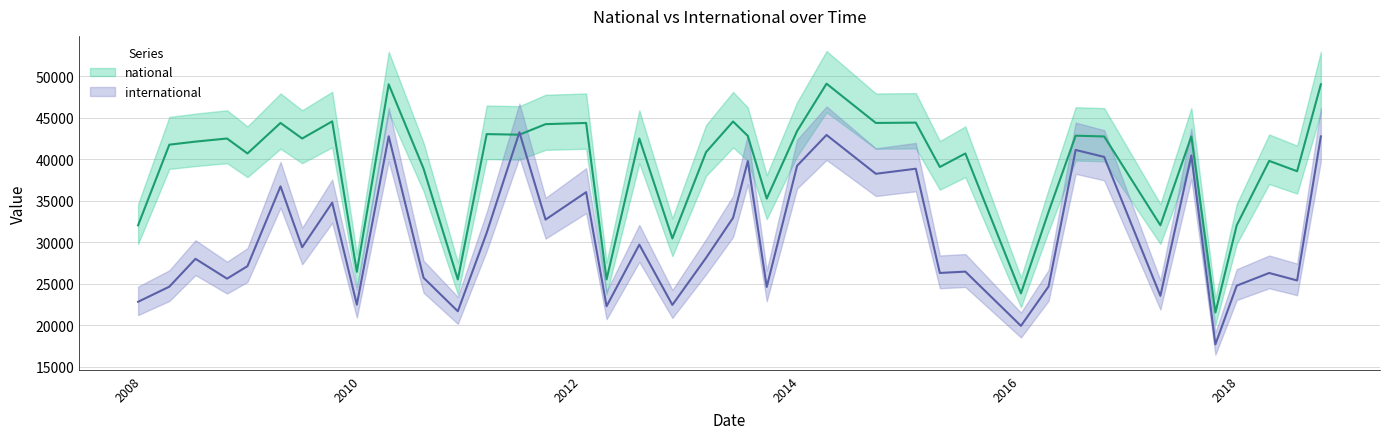

In international, how many points are lower than both neighbors (excluding endpoints)?

14